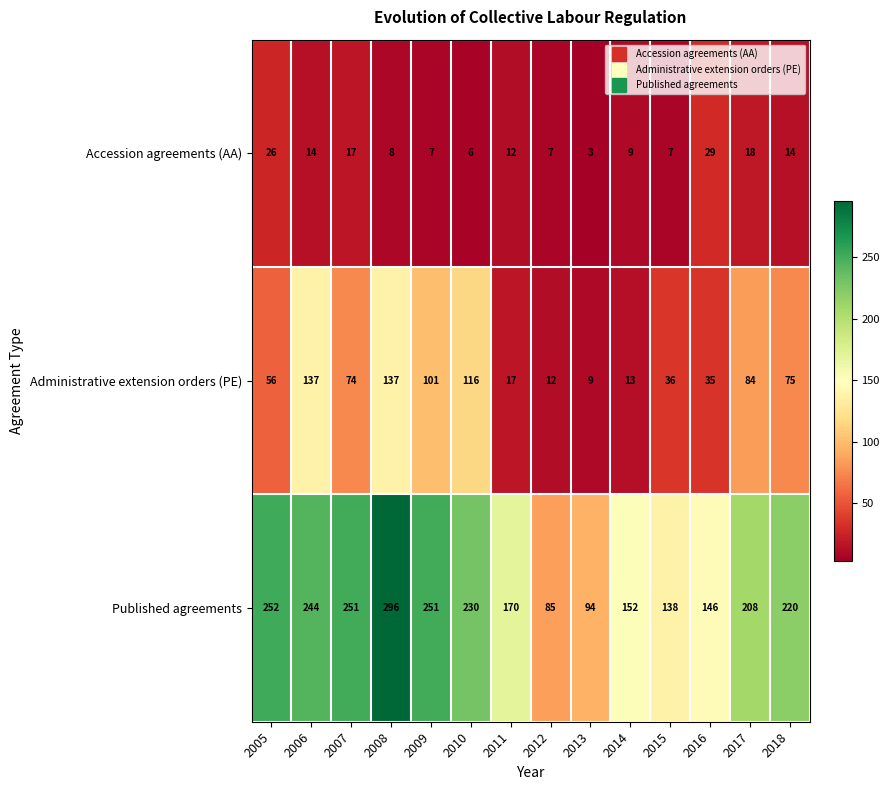

At which label does Accession agreements (AA) reach its peak?

2016